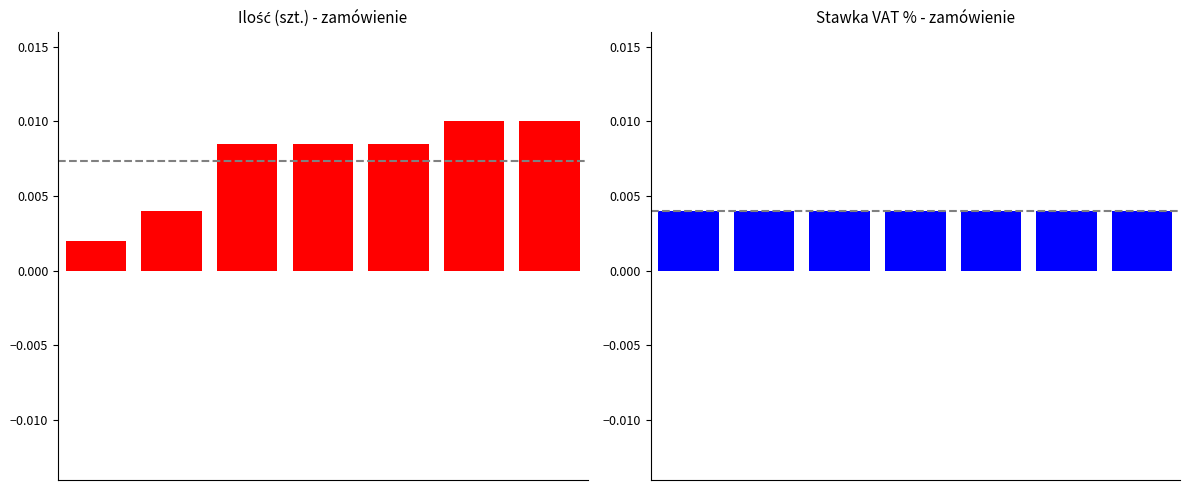

The Ilość (szt.) series shows 0.0 at 2. True or false?

False